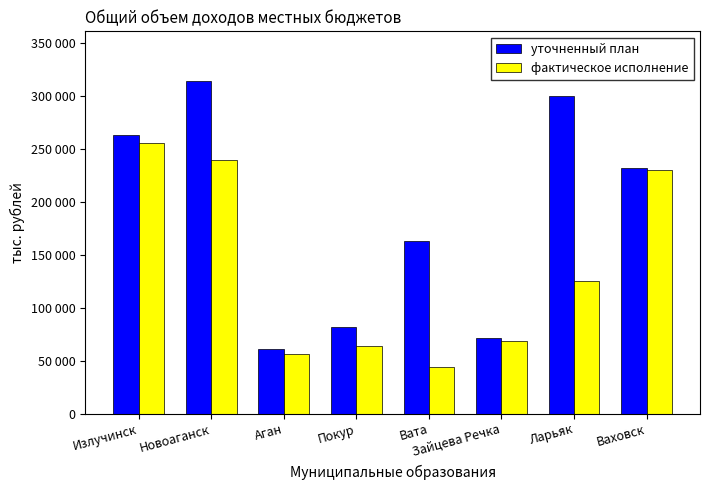

What is the label of the 7th bar from the left?

Ларьяк